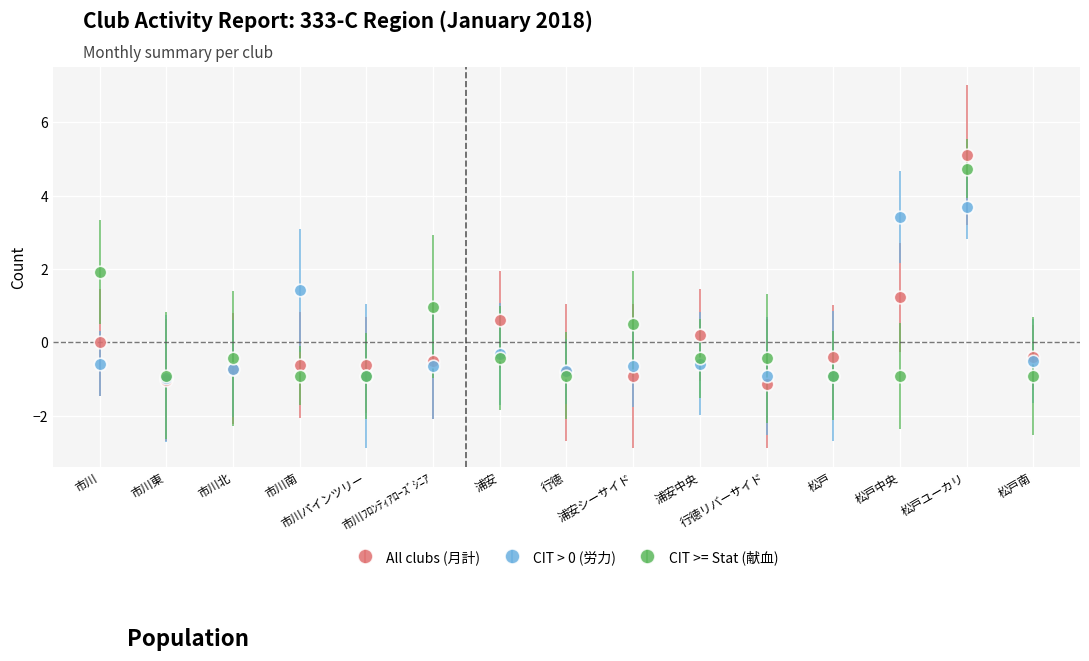

Reading left to right, extract all data points from this chart.

労力累計件数: -0.6	-1.0	-0.7	1.4	-0.9	-0.6	-0.3	-0.8	-0.6	-0.6	-0.9	-0.9	3.4	3.7	-0.5
累計件数: 0.0	-1.0	-0.7	-0.6	-0.6	-0.5	0.6	-0.8	-0.9	0.2	-1.1	-0.4	1.2	5.1	-0.4
献血累計件数: 1.9	-0.9	-0.4	-0.9	-0.9	1.0	-0.4	-0.9	0.5	-0.4	-0.4	-0.9	-0.9	4.7	-0.9